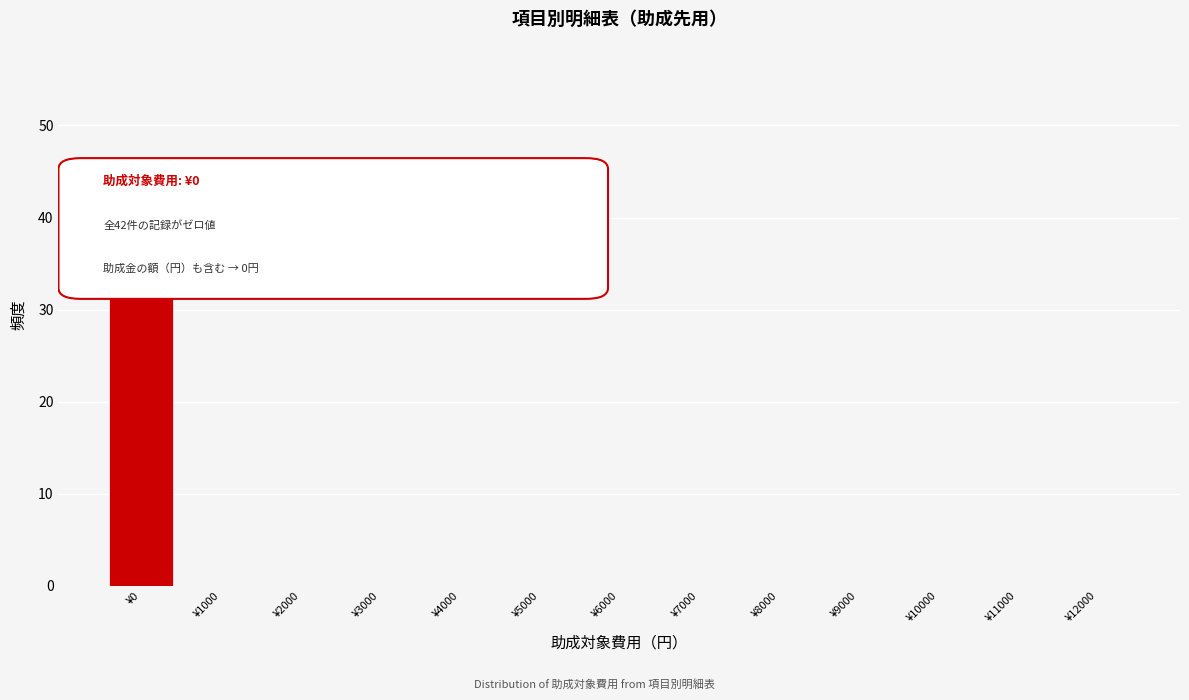

Reading left to right, transcribe all the data shown in this chart.

¥0=42	¥1000=0	¥2000=0	¥3000=0	¥4000=0	¥5000=0	¥6000=0	¥7000=0	¥8000=0	¥9000=0	¥10000=0	¥11000=0	¥12000=0